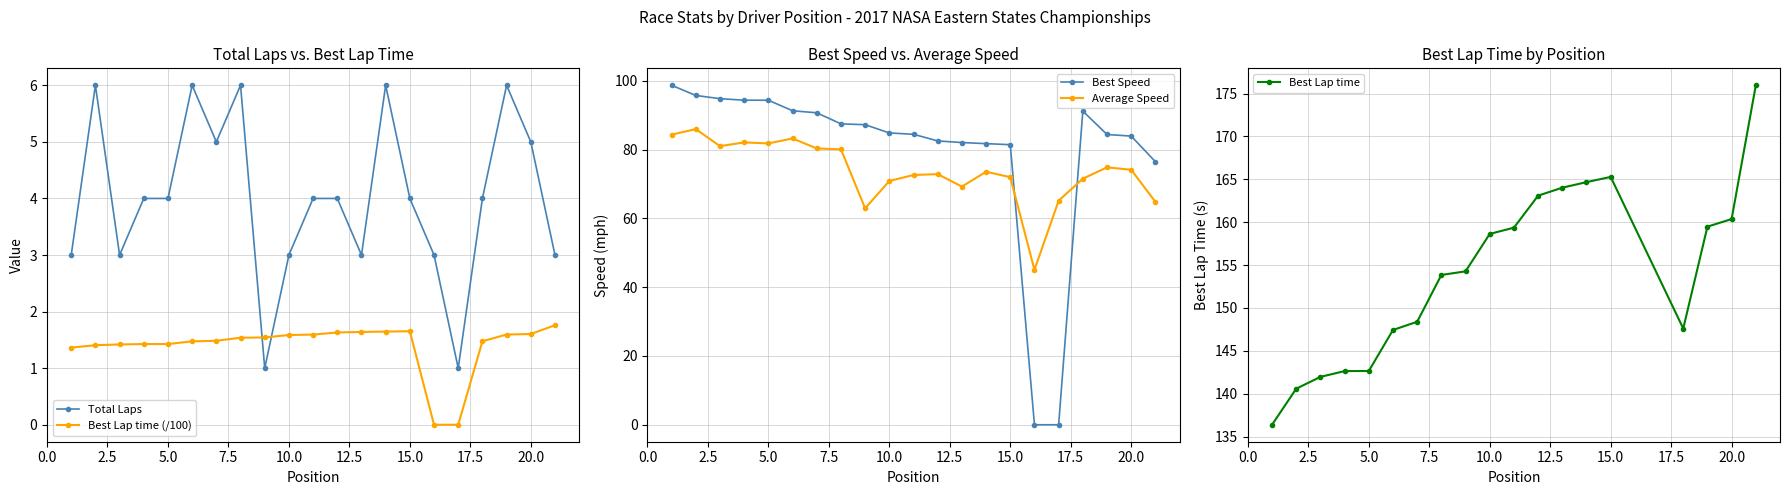

How many times do Best Lap time (/100) and Total Laps cross each other?

2